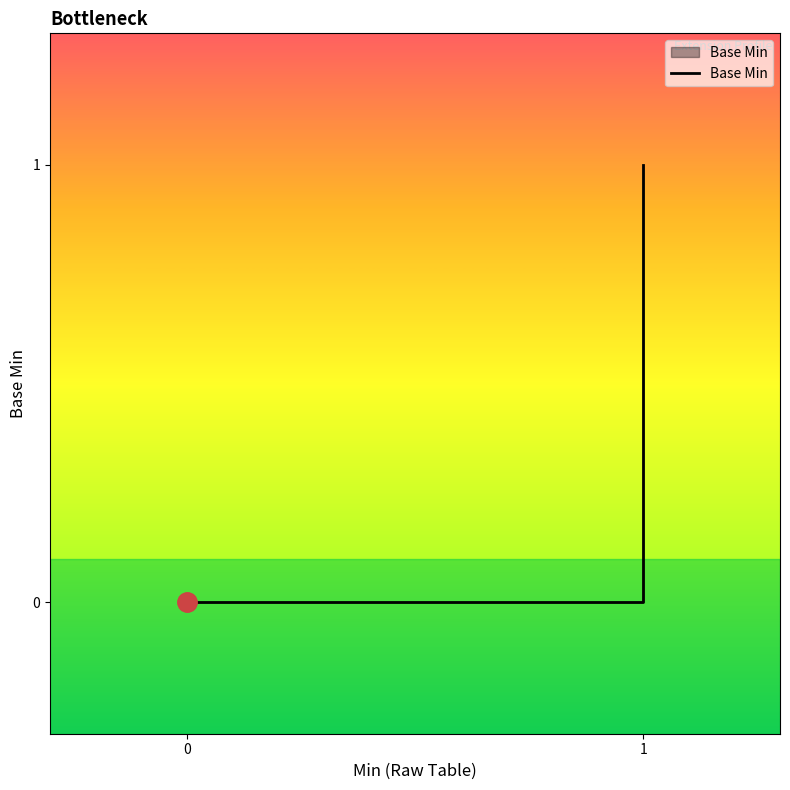

The chart shows a value of 0 at 0. True or false?

True